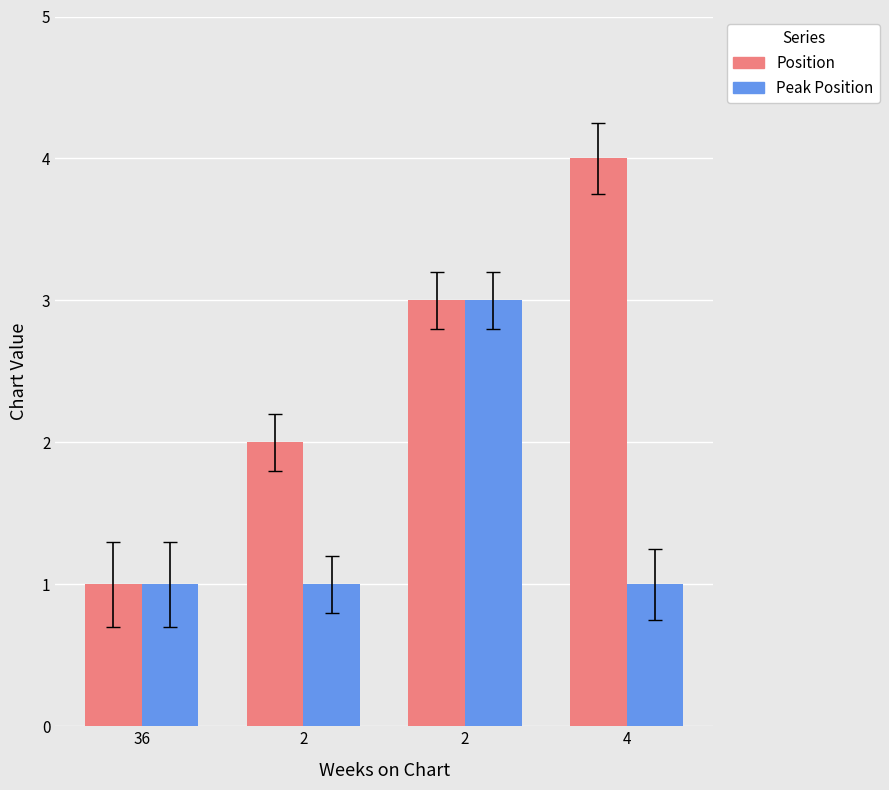

How many values in the Position series are below 3?

2